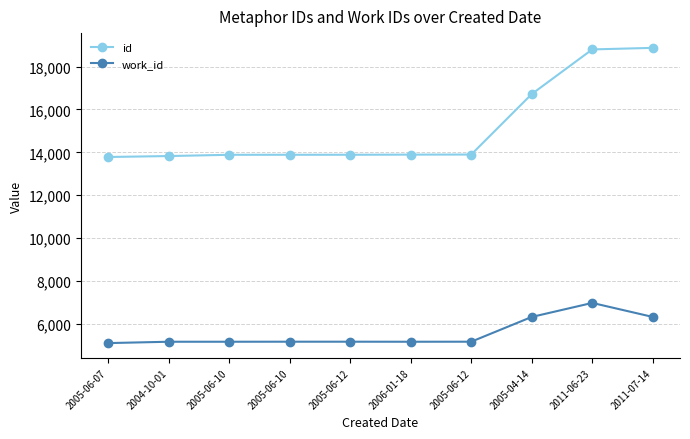

Is it true that id equals 13886 at 2005-06-10?

True